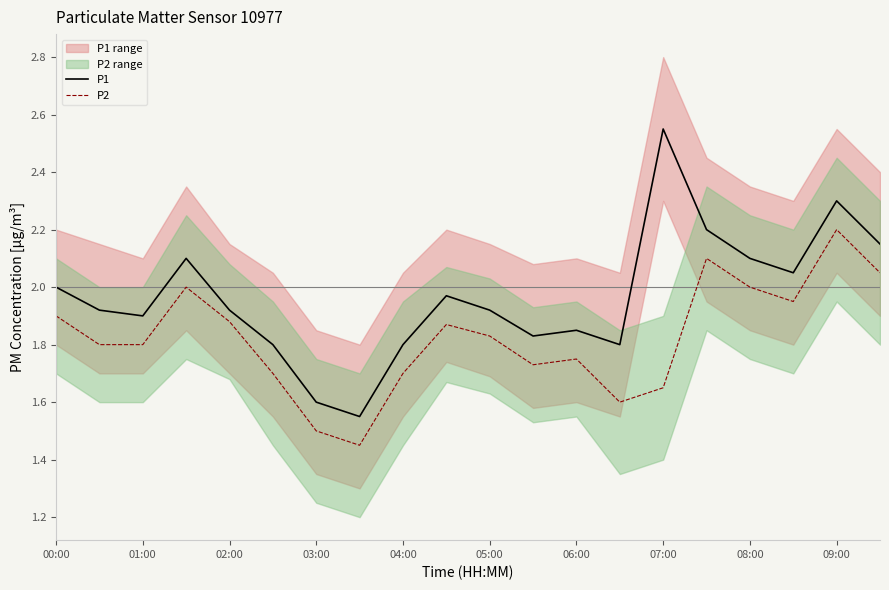

Which category has the highest value in the P2 series?

09:00